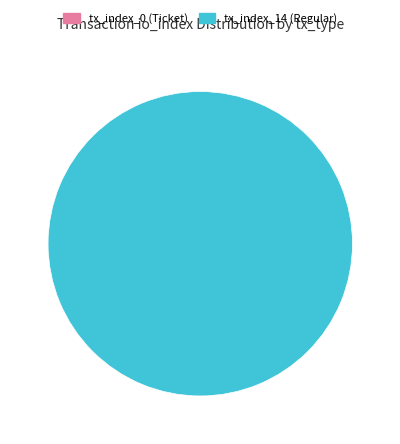

Is tx_index_14 (Regular) the majority of the pie?

Yes